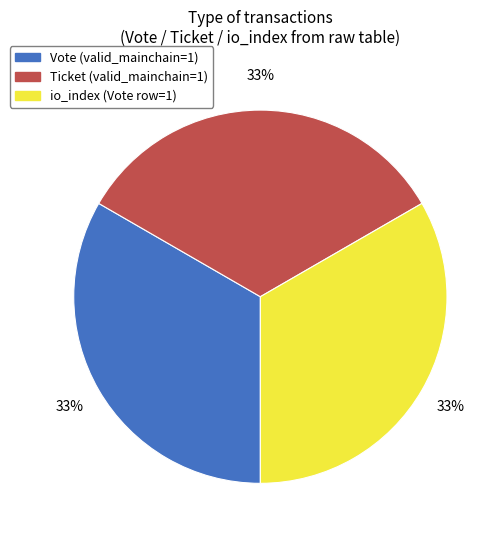

To the nearest percent, what is the average slice percentage?

33%